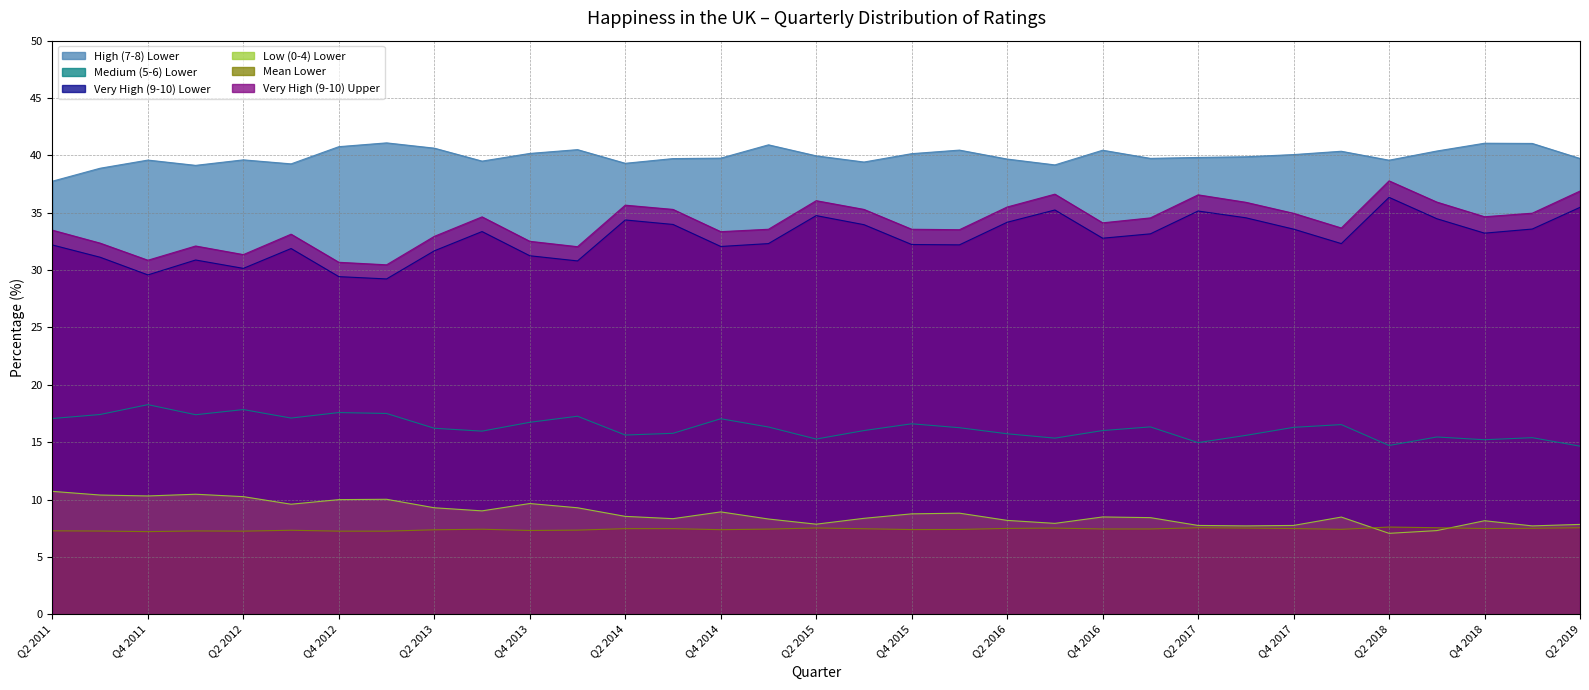

Which has a higher value, Q1 2013 or Q2 2011?

Q1 2013